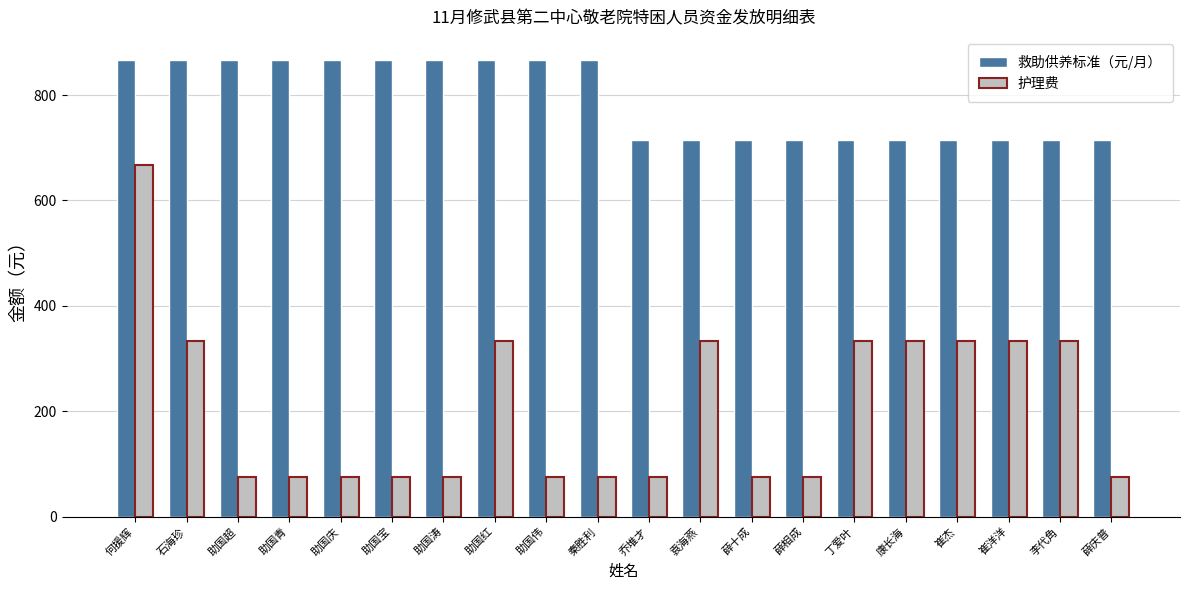

Read the 救助供养标准（元/月） value at 薛庆普.

715